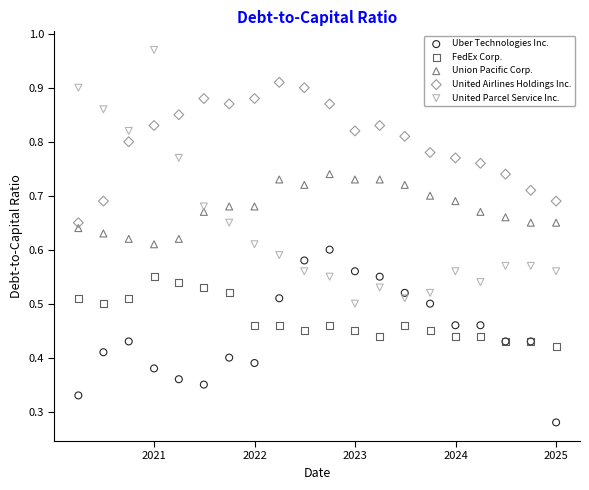

Which series contains the lowest Y value?

Uber Technologies Inc.